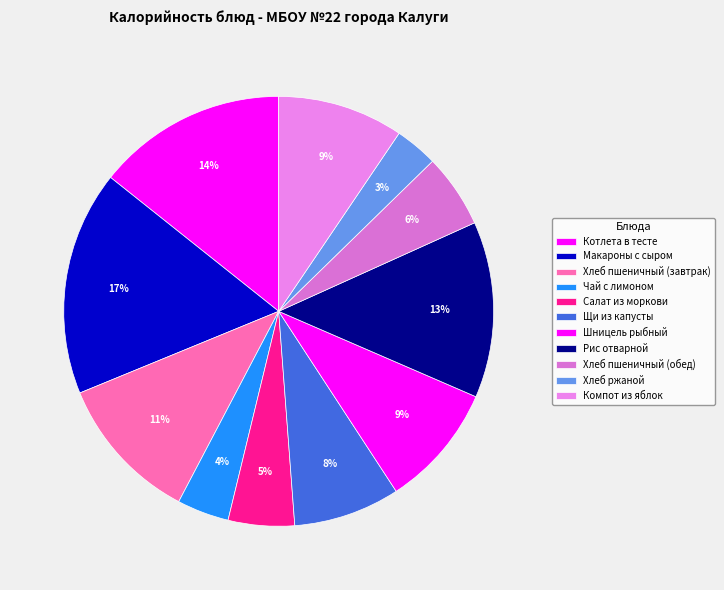

Combined, what portion of the pie is Котлета в тесте and Хлеб ржаной?

17.5%